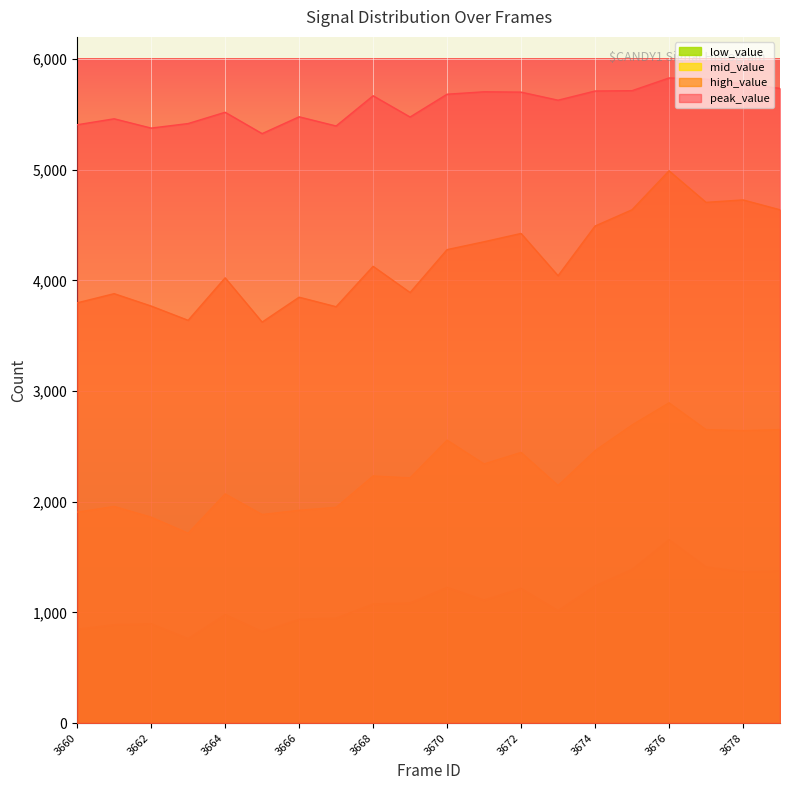

List the series in order of their peak value, highest first.

peak_value, high_value, mid_value, low_value